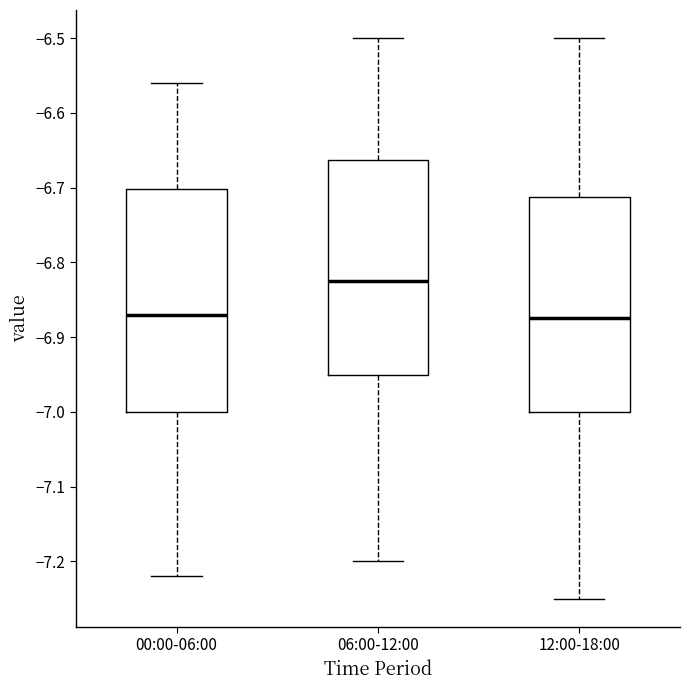

Reading left to right, read every box against the y-axis: the position of its median line, the range the box covers, and the ends of its whiskers. The values are not printed on the chart, so give them approximately, as read against the axis.

00:00-06:00: median -6.87, box -7.00 to -6.70, whiskers -7.22 to -6.56
06:00-12:00: median -6.82, box -6.95 to -6.66, whiskers -7.20 to -6.50
12:00-18:00: median -6.87, box -7.00 to -6.71, whiskers -7.25 to -6.50